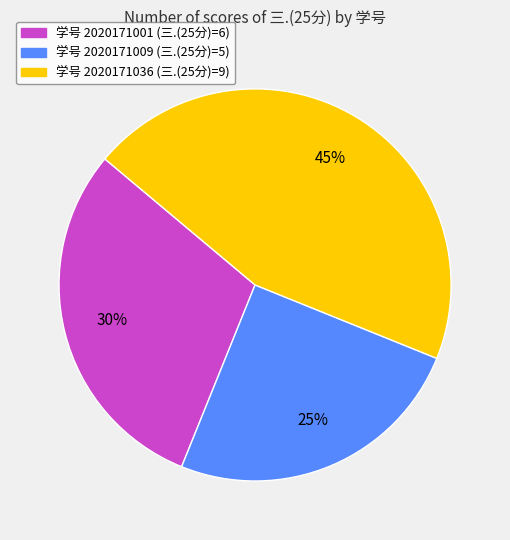

Is there a majority slice in this chart?

No